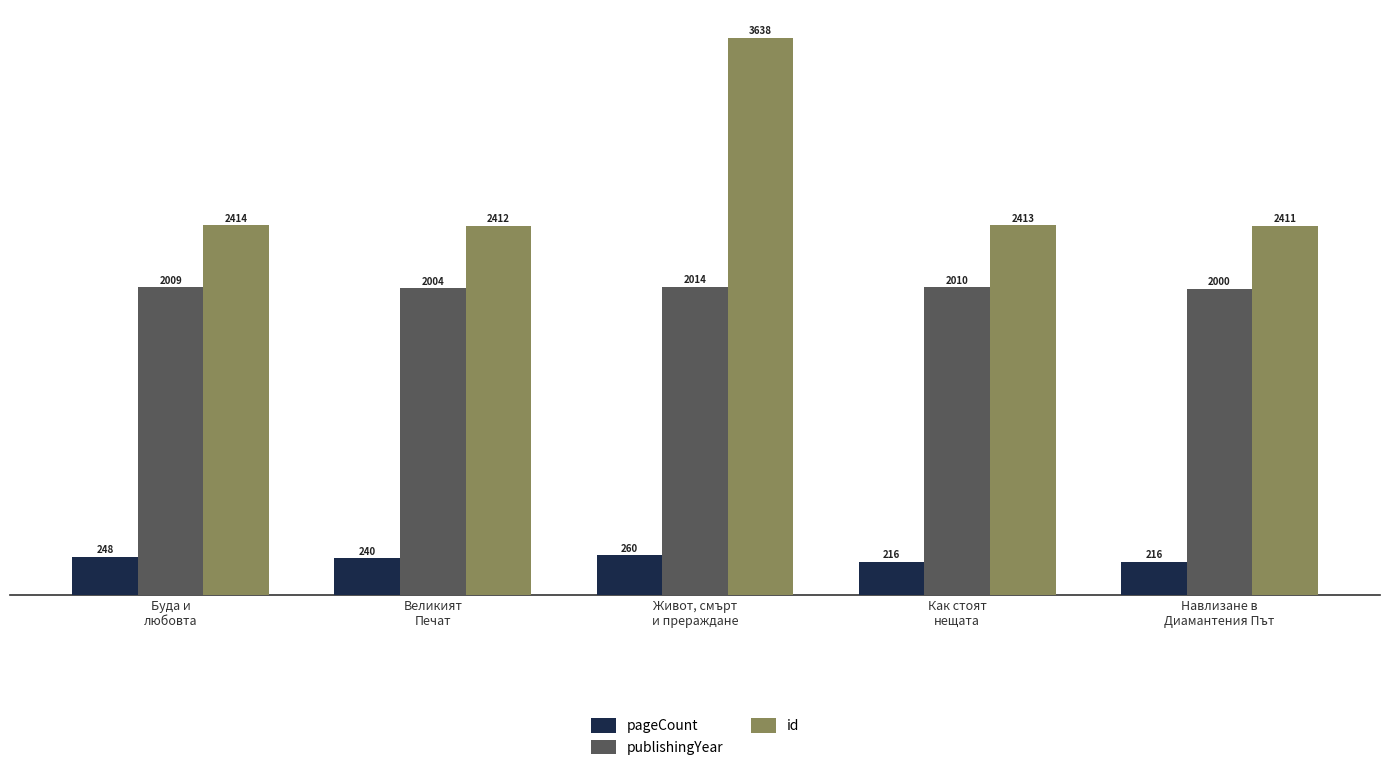

Reading right to left, what are all the values shown in this chart?

pageCount: Навлизане в
Диамантения Път=216	Как стоят
нещата=216	Живот, смърт
и прераждане=260	Великият
Печат=240	Буда и
любовта=248
publishingYear: Навлизане в
Диамантения Път=2000	Как стоят
нещата=2010	Живот, смърт
и прераждане=2014	Великият
Печат=2004	Буда и
любовта=2009
id: Навлизане в
Диамантения Път=2411	Как стоят
нещата=2413	Живот, смърт
и прераждане=3638	Великият
Печат=2412	Буда и
любовта=2414